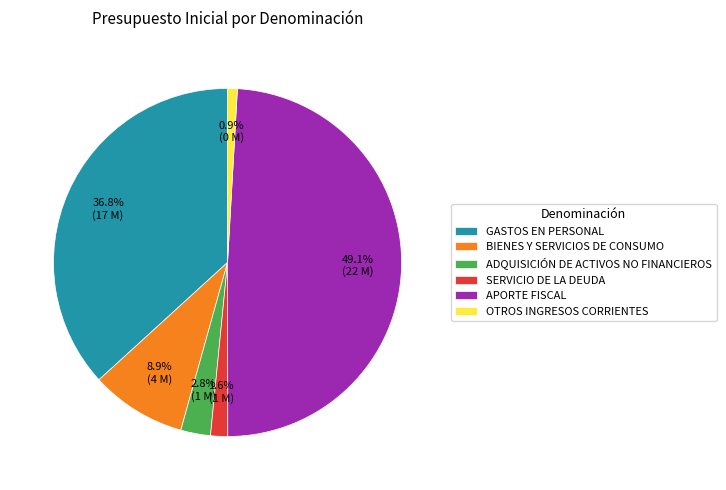

Approximately how many times larger is the value at SERVICIO DE LA DEUDA compared to OTROS INGRESOS CORRIENTES?

1.8